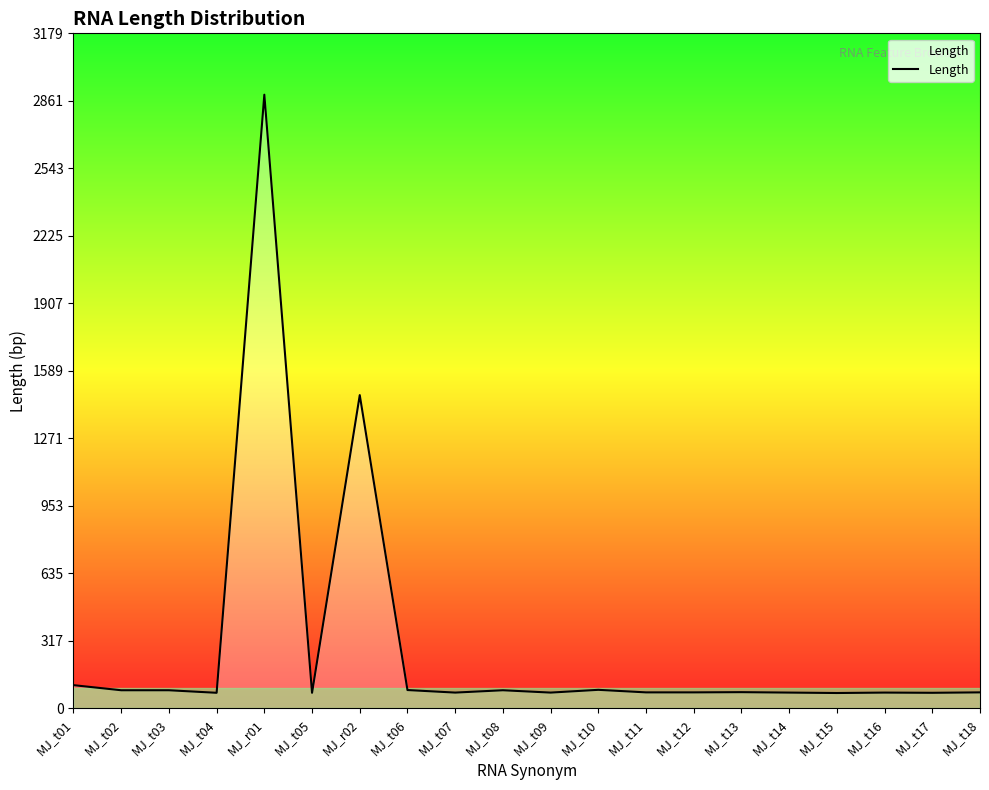

Approximately how many times larger is the value at MJ_t09 compared to MJ_t12?

1.0